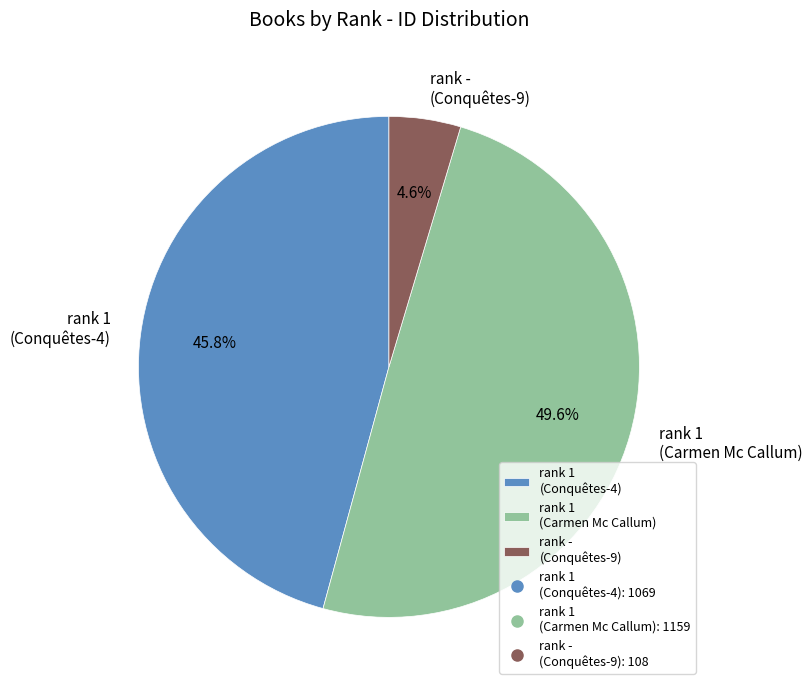

Does any single category account for the majority?

No